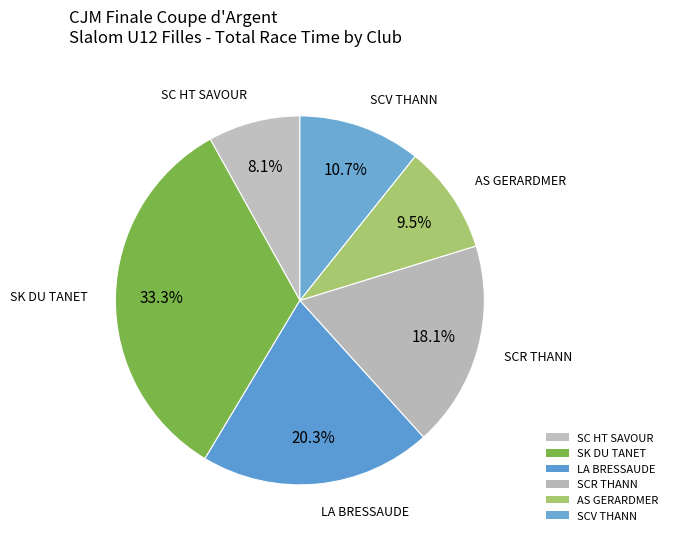

How many segments does this pie chart have?

6